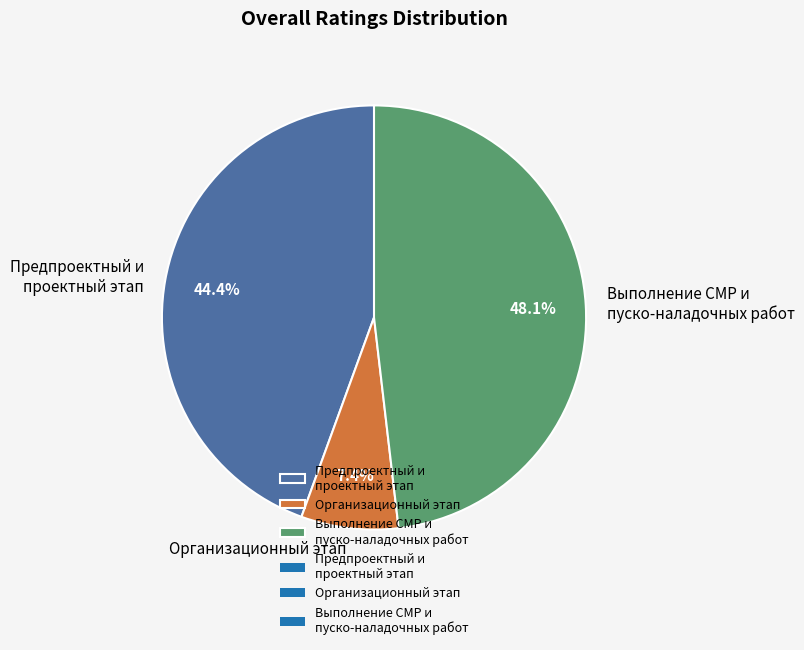

Rank the categories by value from lowest to highest.

Организационный этап, Предпроектный и проектный этап, Выполнение СМР и пуско-наладочных работ